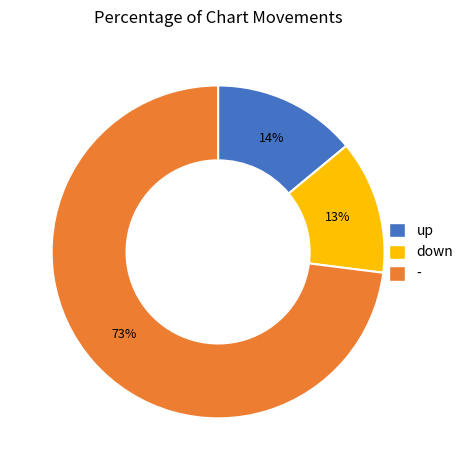

Count the number of slices in the pie.

3